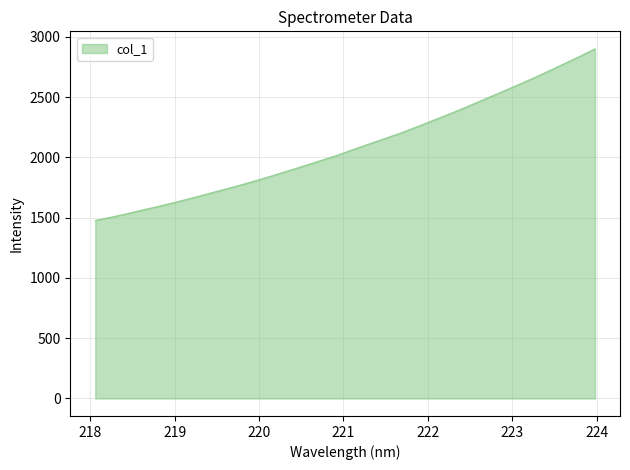

What is the difference between the maximum and minimum values?

1423.7